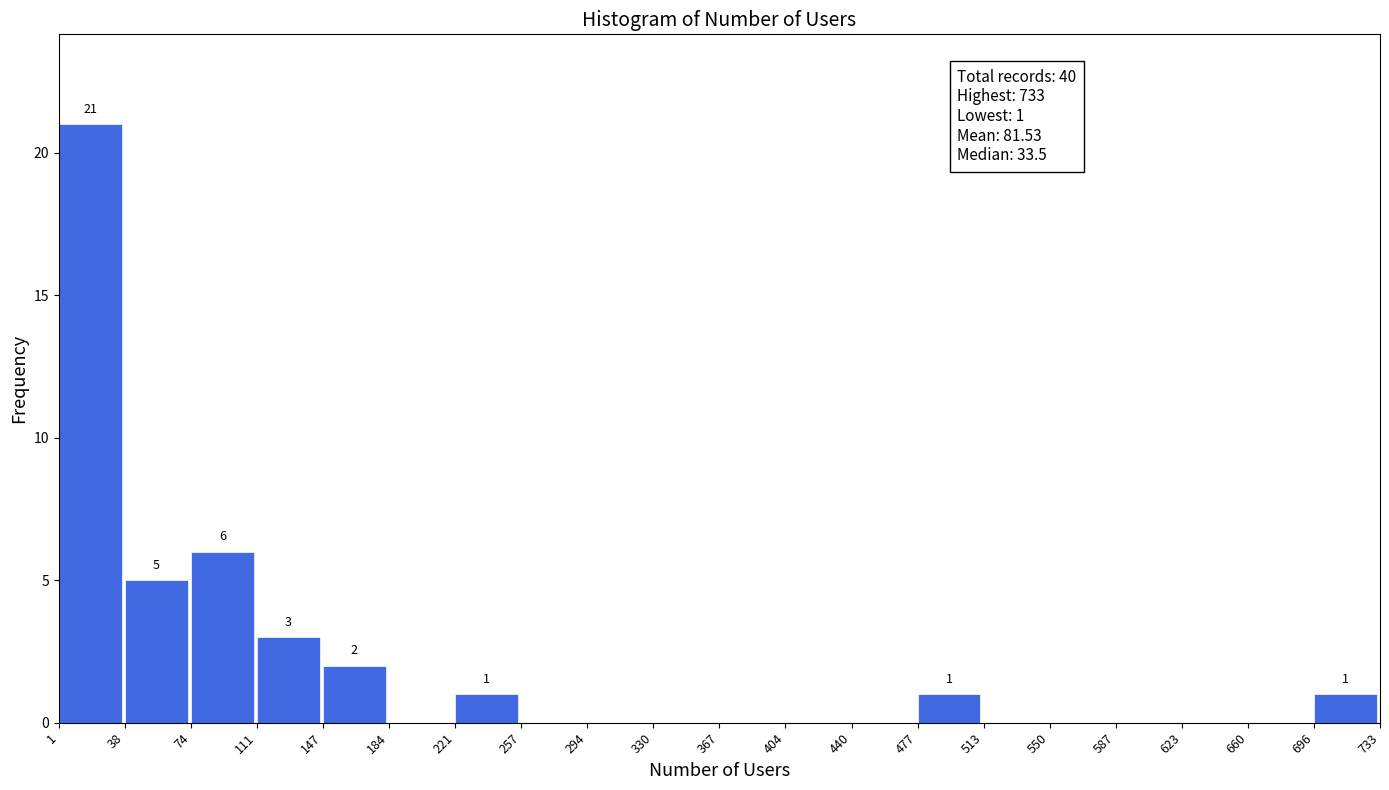

Over which range of the x-axis is the bar tallest?

1 to 38